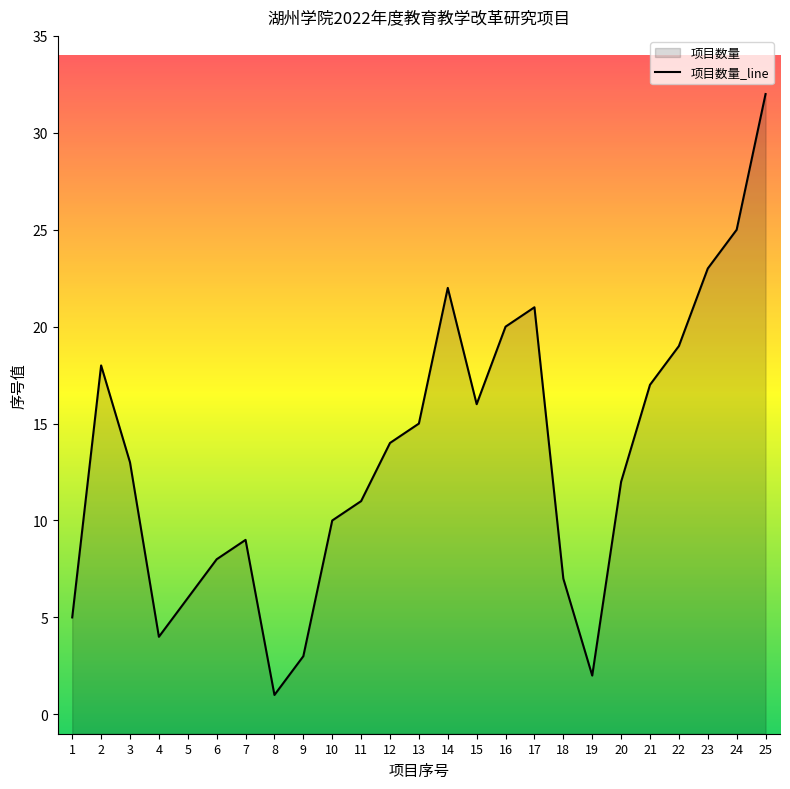

Rank the categories by value from highest to lowest.

25, 24, 23, 14, 17, 16, 22, 2, 21, 15, 13, 12, 3, 20, 11, 10, 7, 6, 18, 5, 1, 4, 9, 19, 8